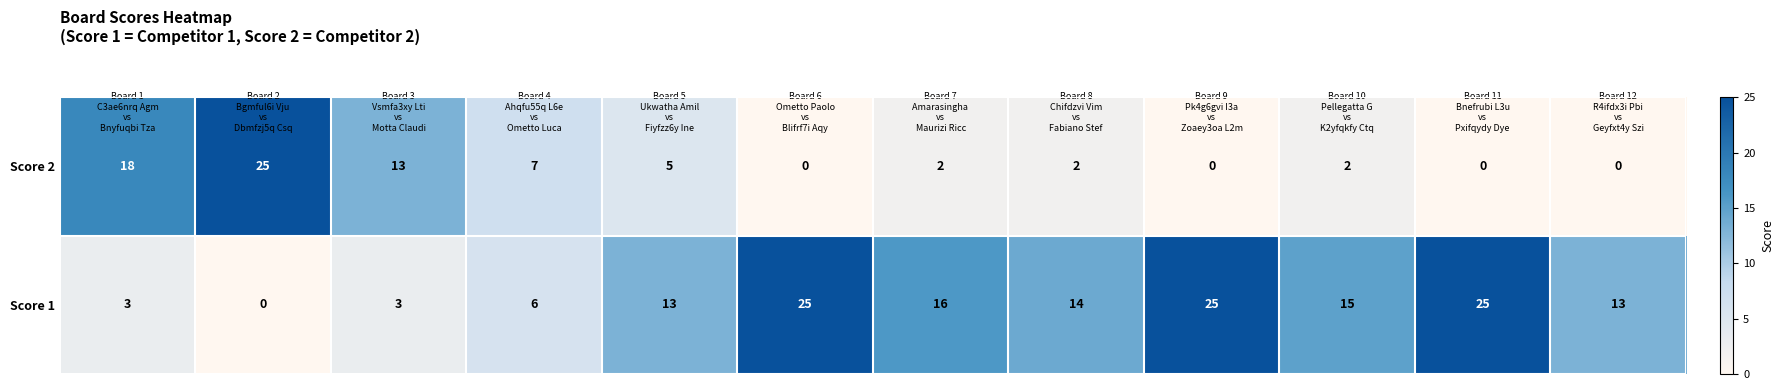

What is the total value across all series at Board 11
Bnefrubi L3u
vs
Pxifqydy Dye?

25